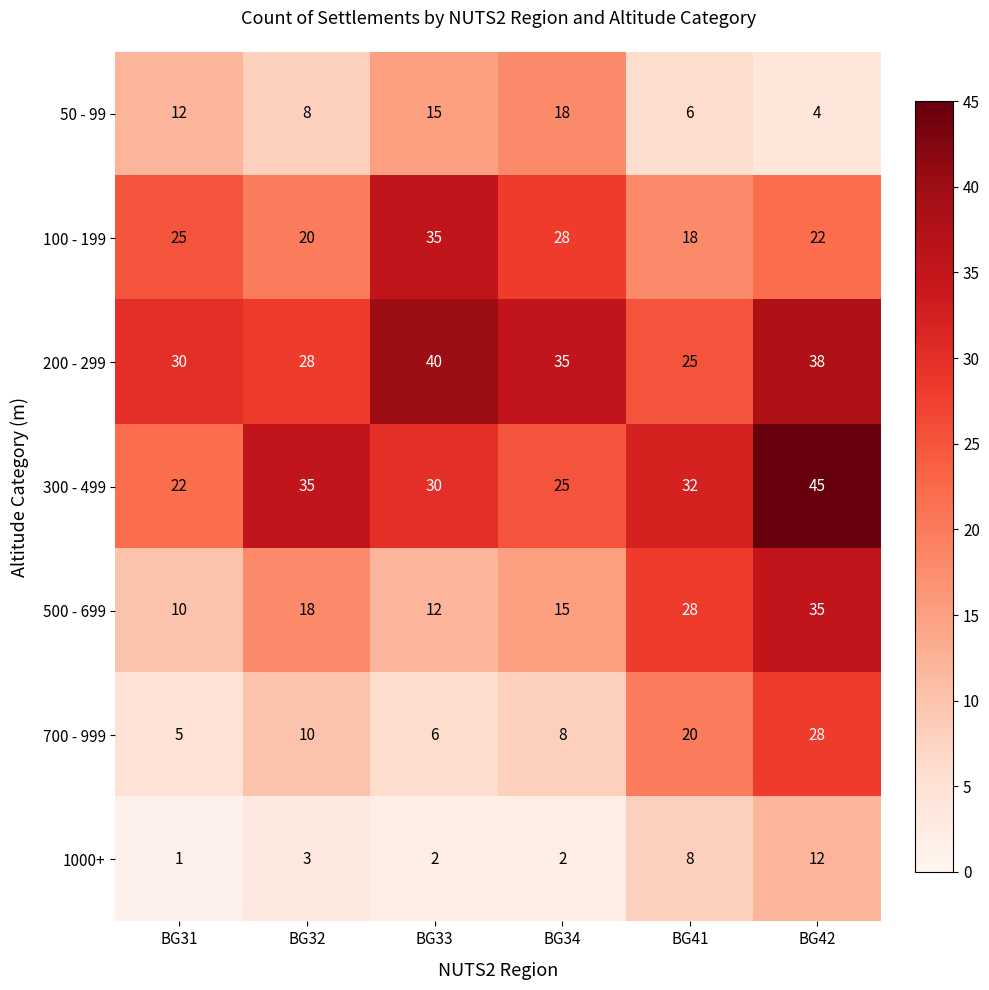

What is the difference between the second highest and minimum values in the 500 - 699 series?

18